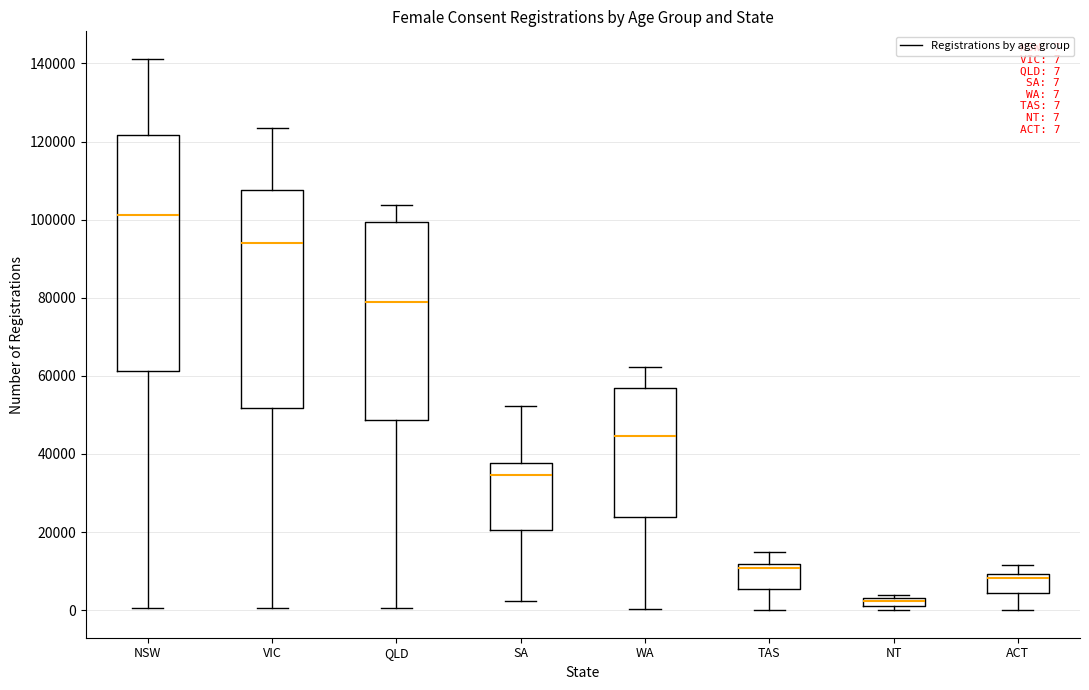

Comparing the boxes themselves (not the whiskers), which one is the tallest?

NSW